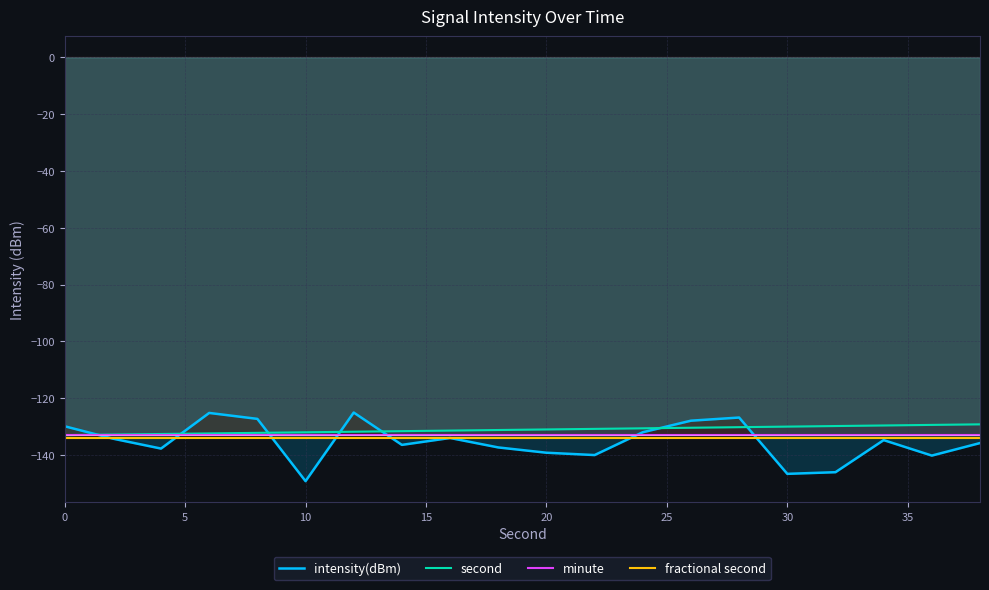

Which series has the widest spread of values?

intensity(dBm)